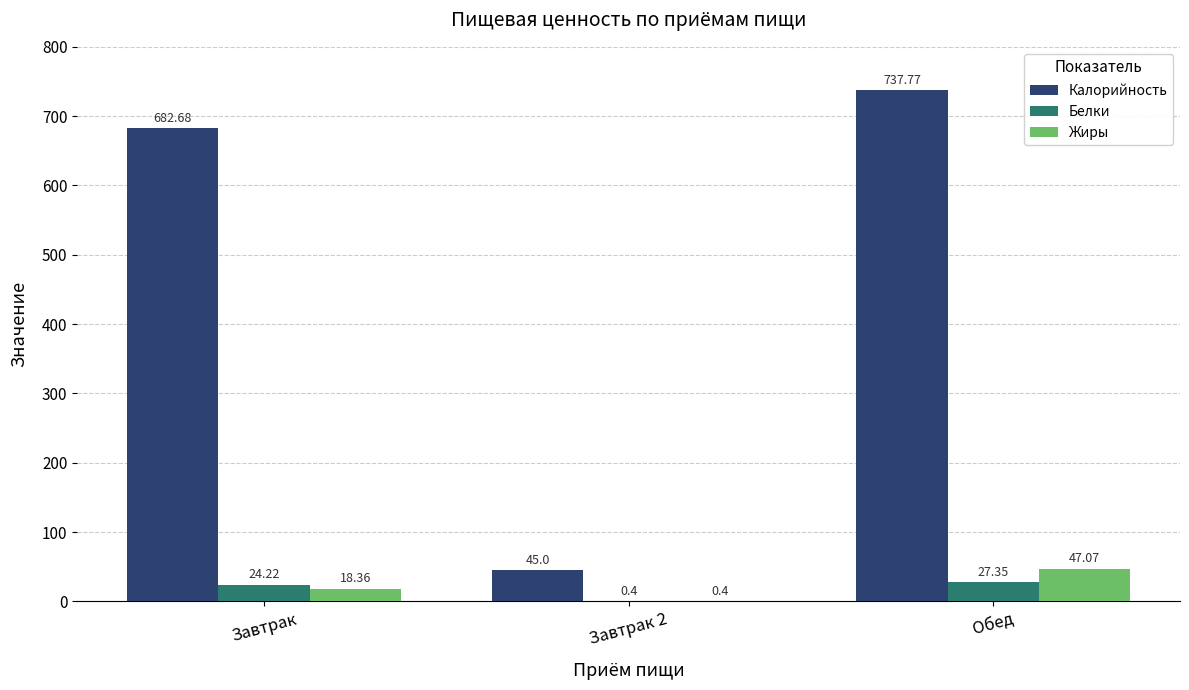

Which category has the highest value in the Жиры series?

Обед